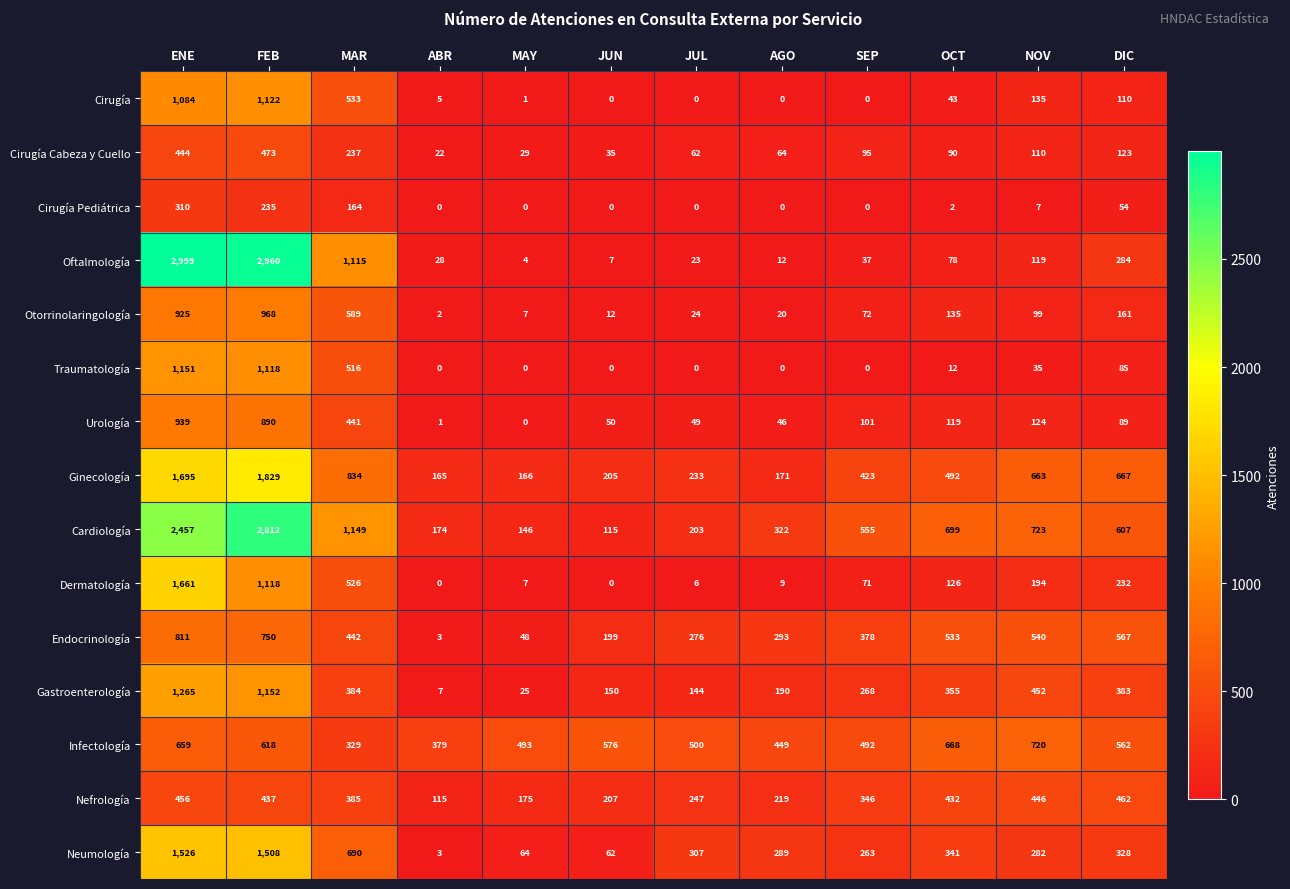

Which series has the largest range (max minus min)?

Oftalmología